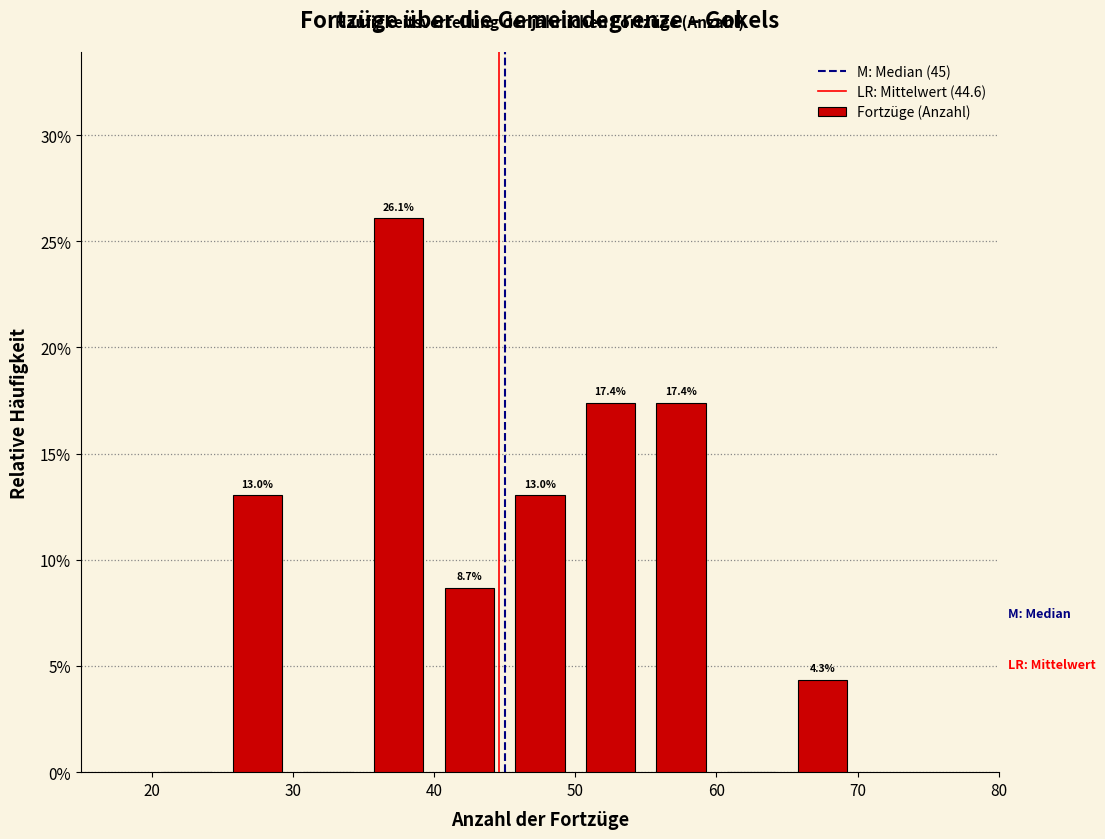

Over which range of the x-axis is the bar tallest?

35 to 40